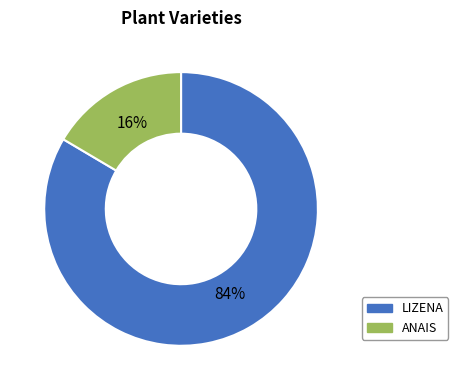

The ANAIS slice represents 16% of the pie. True or false?

True